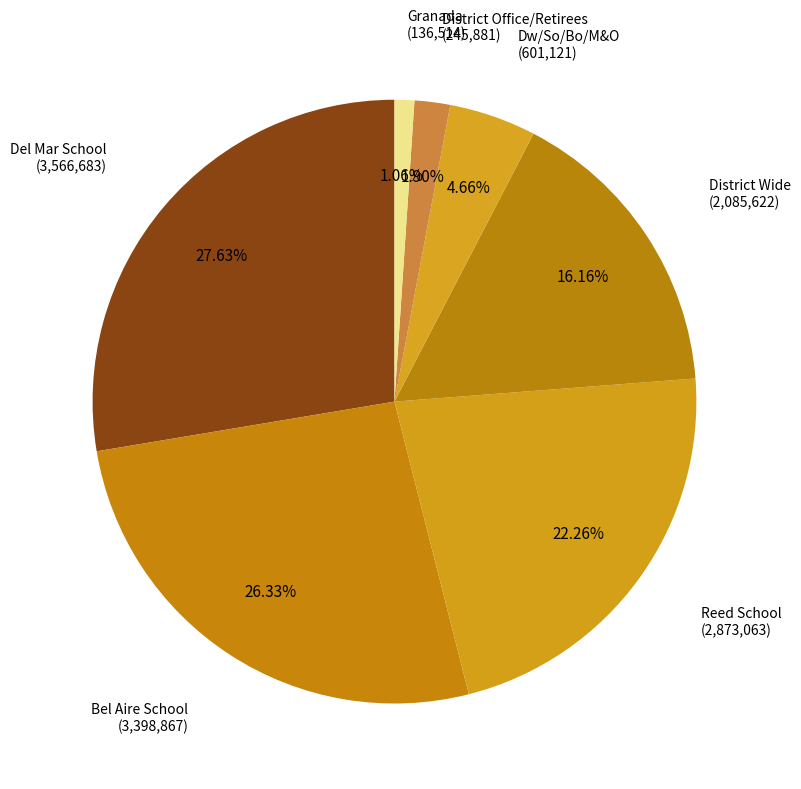

To the nearest percent, what is the average slice percentage?

14%